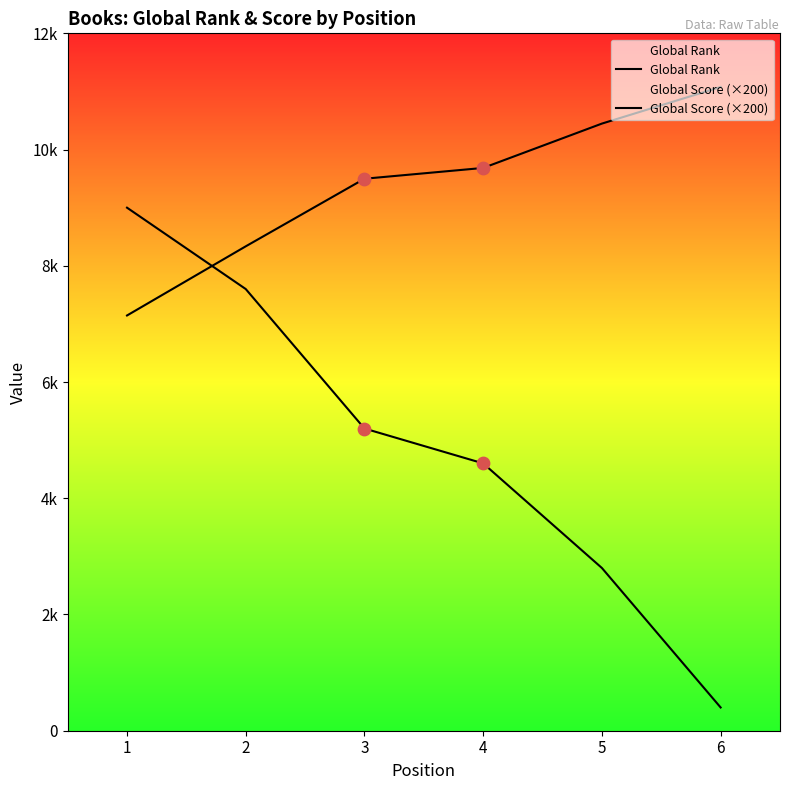

At which category is the sum across all series the highest?

1